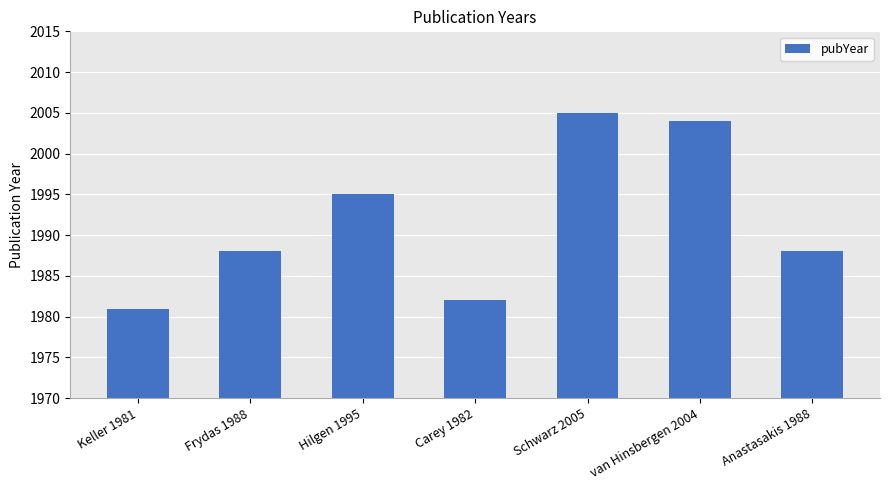

Where is the data nearest to the value 1993?

Hilgen 1995